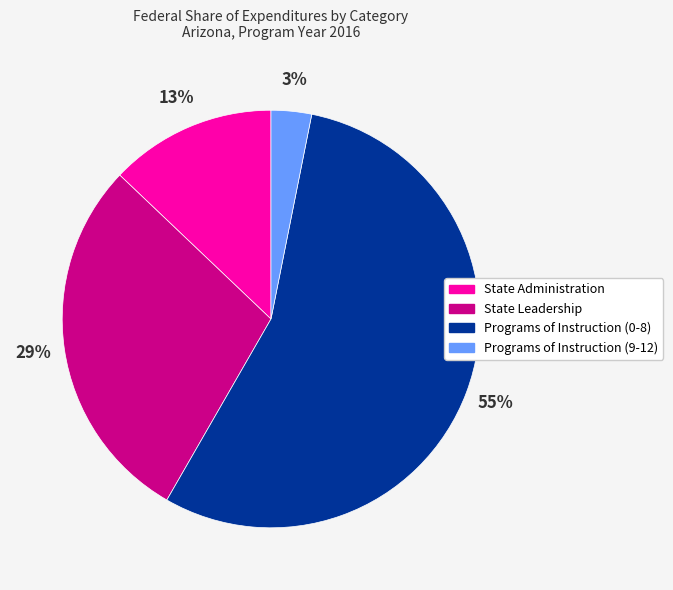

To the nearest percent, what portion does Programs of Instruction (9-12) represent?

3%